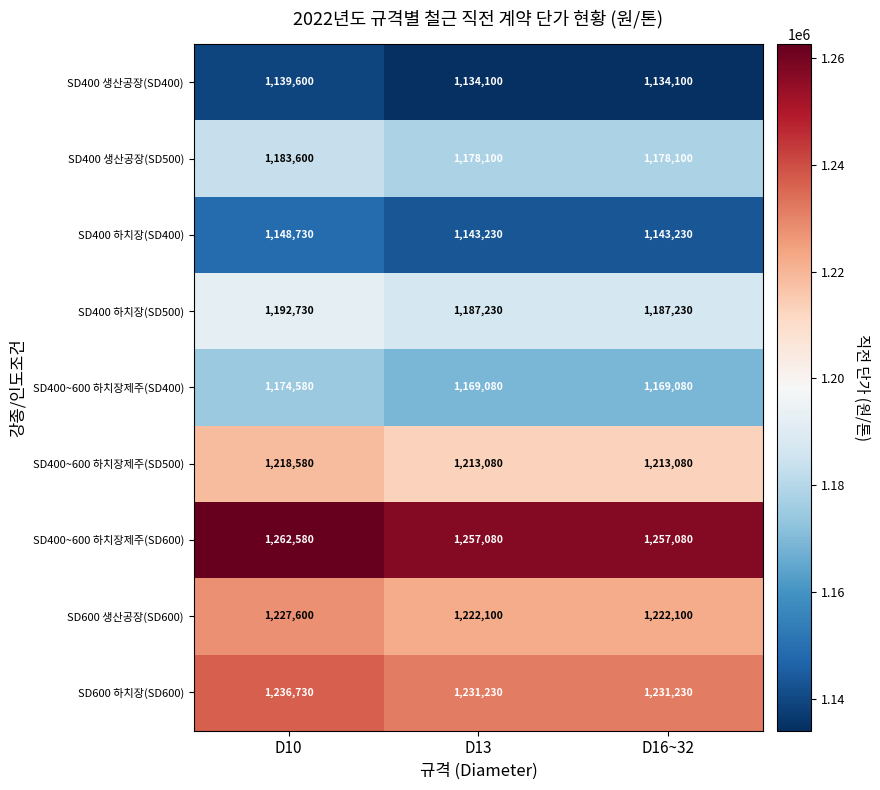

What is the average value of the SD400 생산공장(SD500) series?

1179933